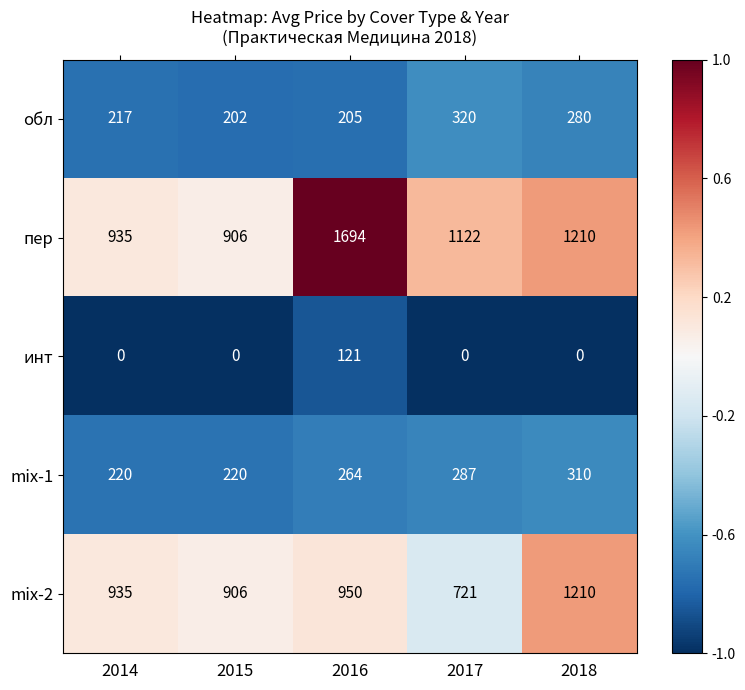

Between 2014 and 2017, which series saw the biggest shift?

mix-2